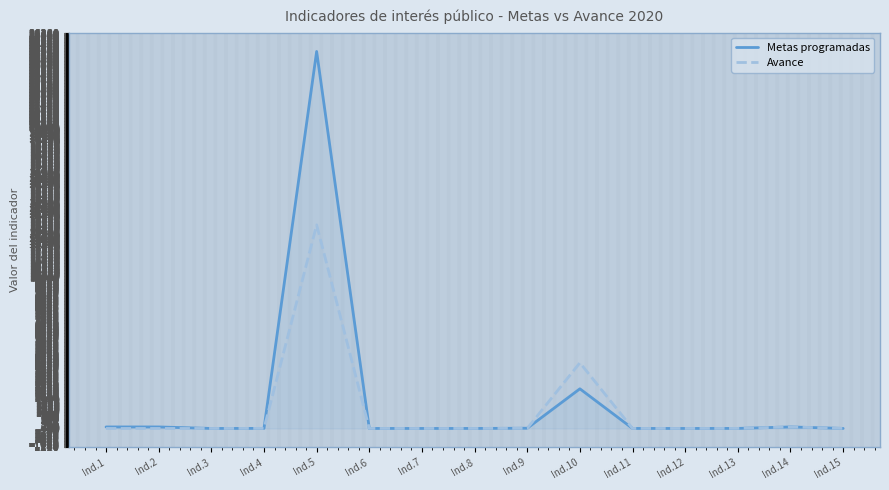

Reading left to right, list all the values displayed in this chart.

Metas programadas: 100.0	100.0	0.1	4.0	25000.0	0.6	0.0	0.9	15.0	2629.0	0.9	0.0	3.0	100.0	2.0
Avance: 0.0	0.0	-0.0	4.8	13500.0	0.7	0.0	0.9	6.0	4355.0	1.0	-0.1	3.0	100.0	1.6